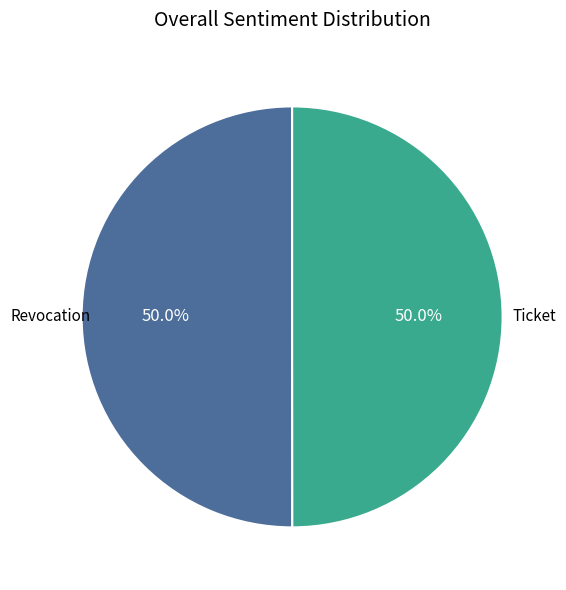

How many slices are in this pie chart?

2